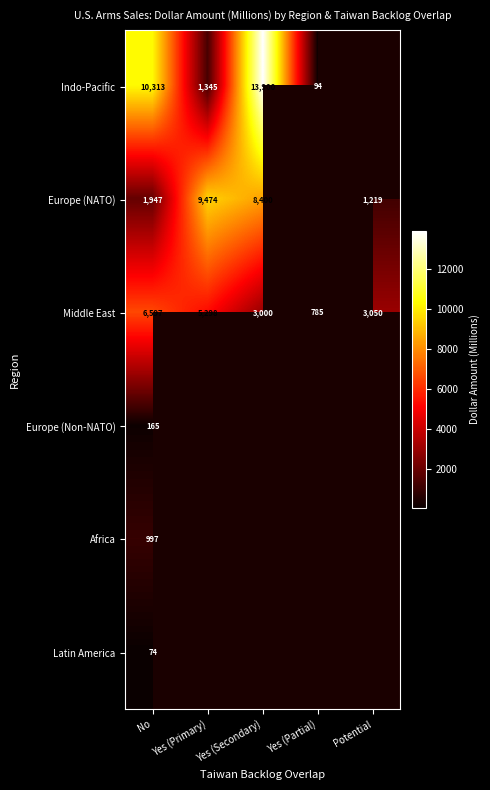

True or false: Europe (NATO) has a value of 14043 at Yes (Secondary).

False